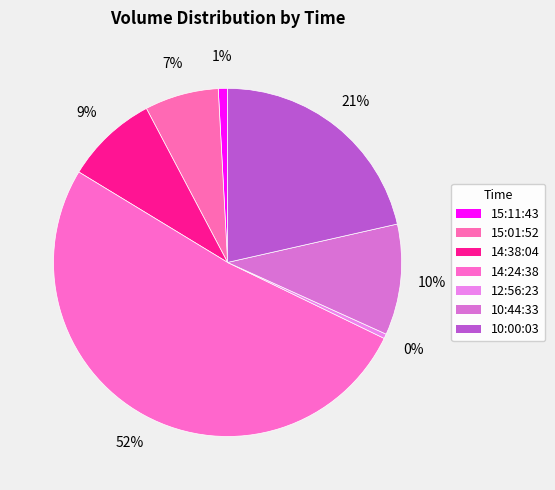

How many segments does this pie chart have?

7